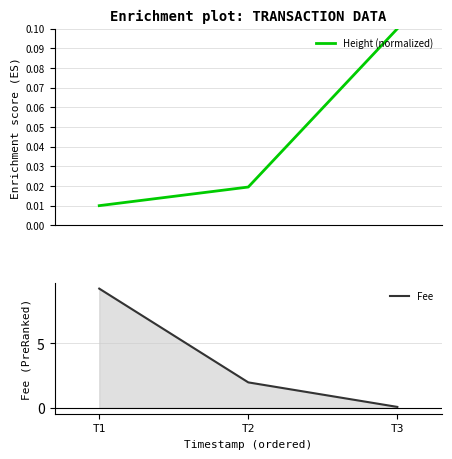

What is the difference between the maximum and minimum values in the Height (normalized) series?

0.1